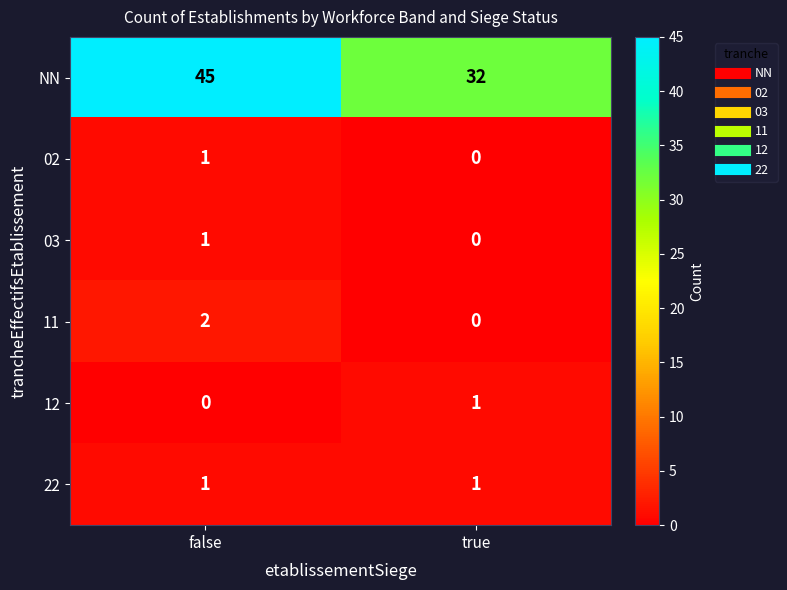

What is the total value across all series at true?

34